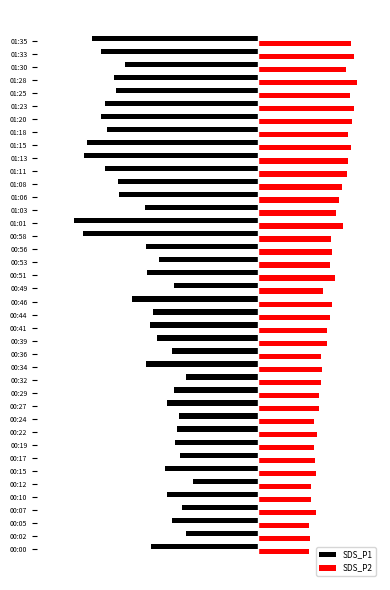

At which category is the sum across all series the highest?

00:32